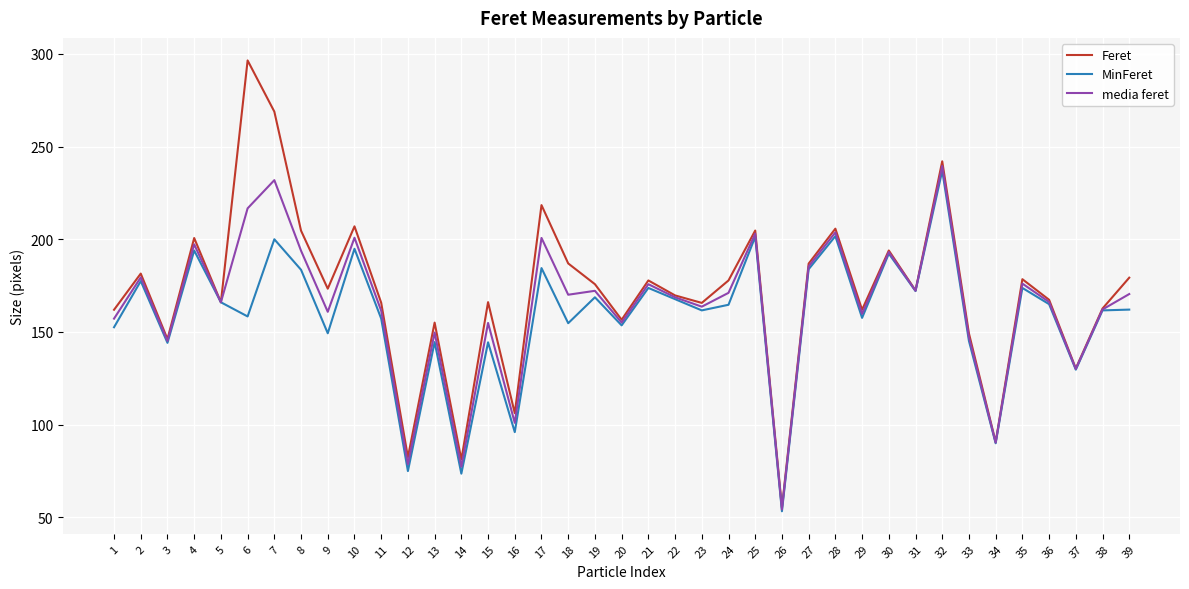

What is the total value across all series at 35?

528.2